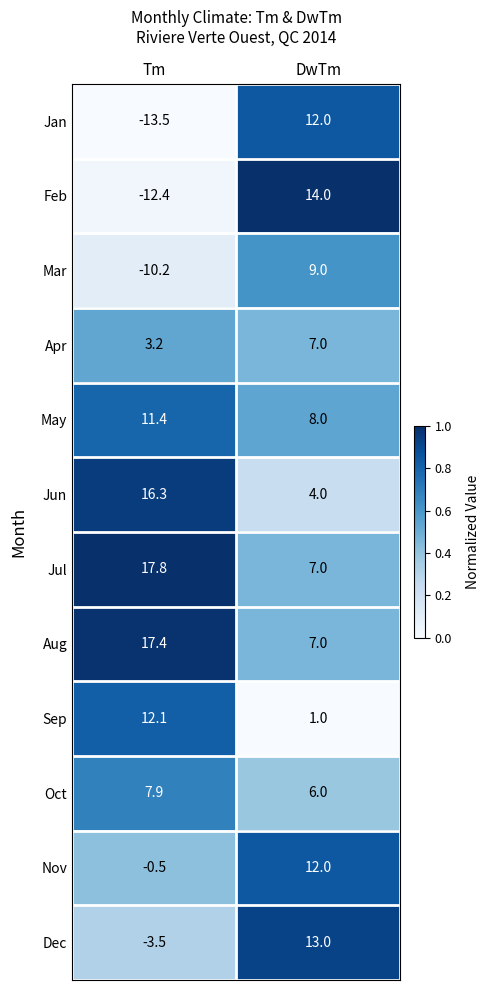

What is the total value across all series at DwTm?

100.0